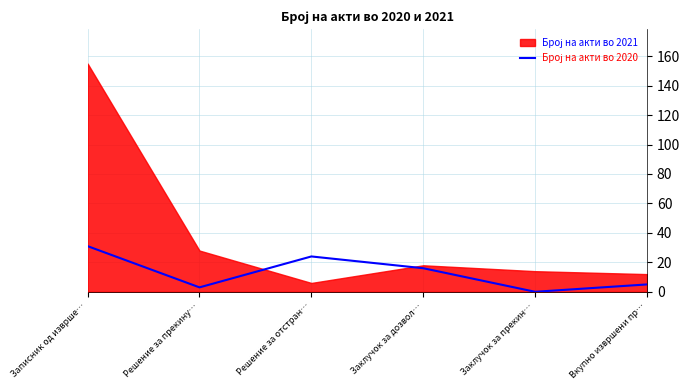

How many values are below 16?

3